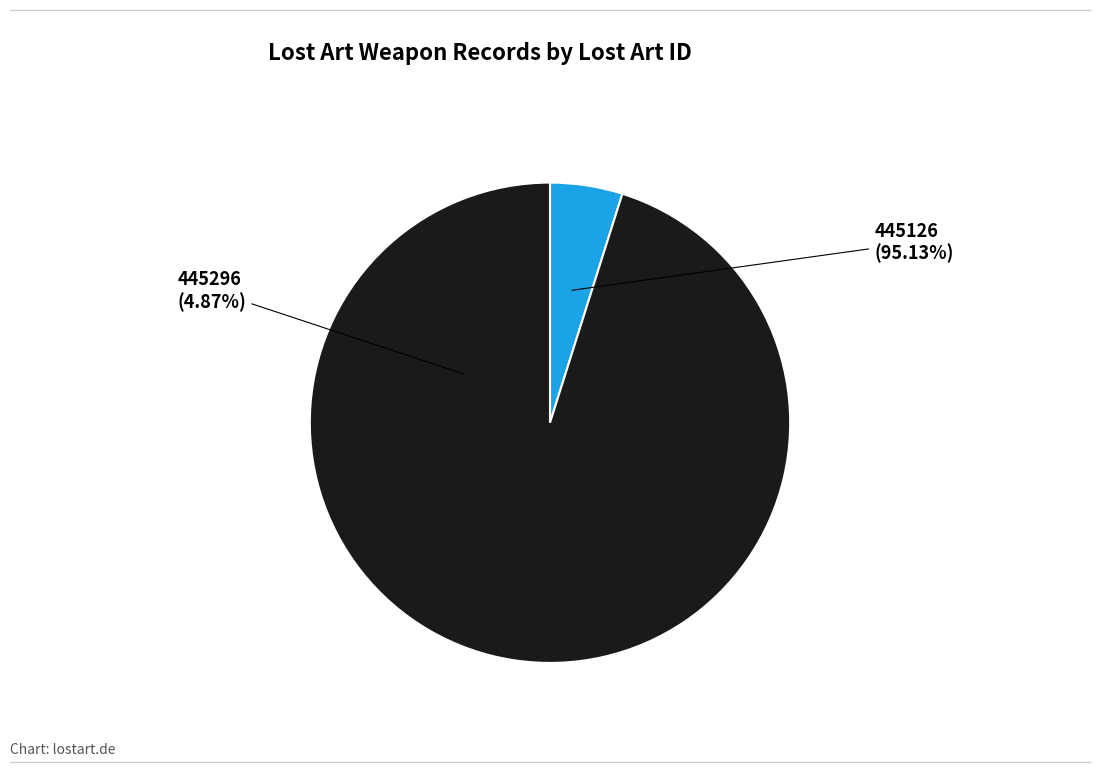

Which category accounts for the majority?

445126